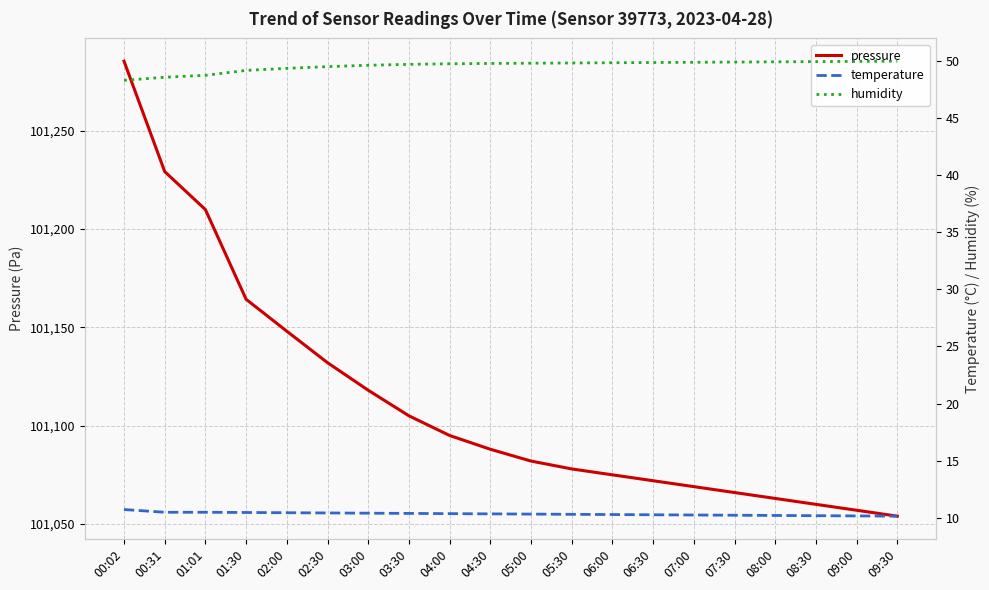

Is it true that temperature equals 10.4 at 02:30?

True